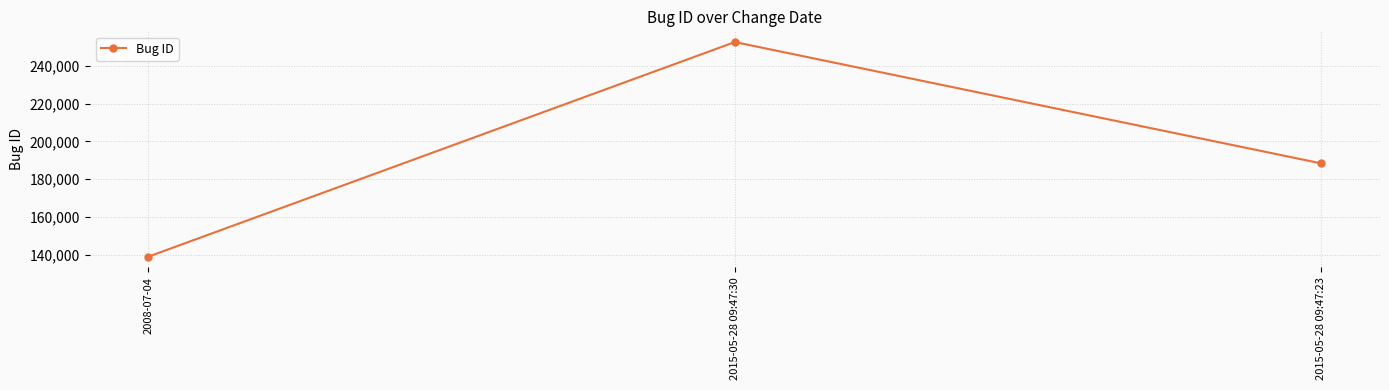

What is the value of the 1st point from the left?

139028